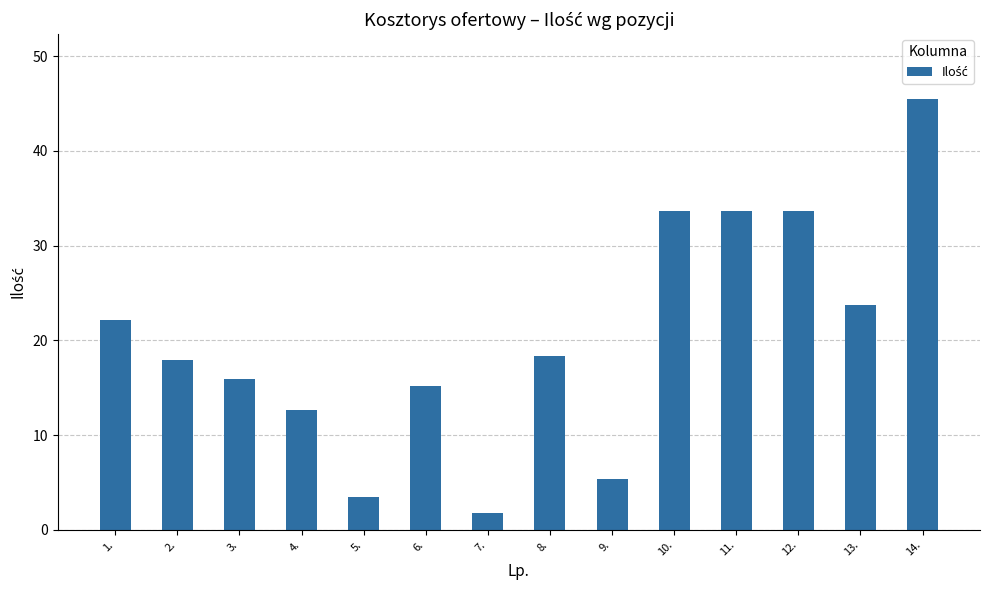

How many data points does each series have?

14